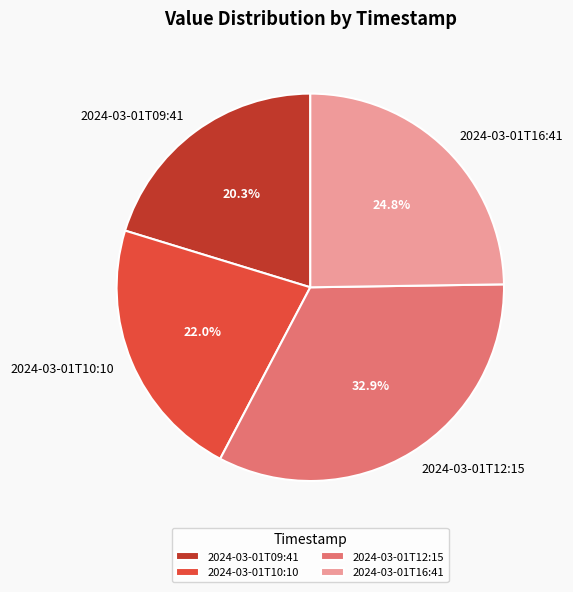

What percentage is NOT represented by 2024-03-01T16:41?

75.2%